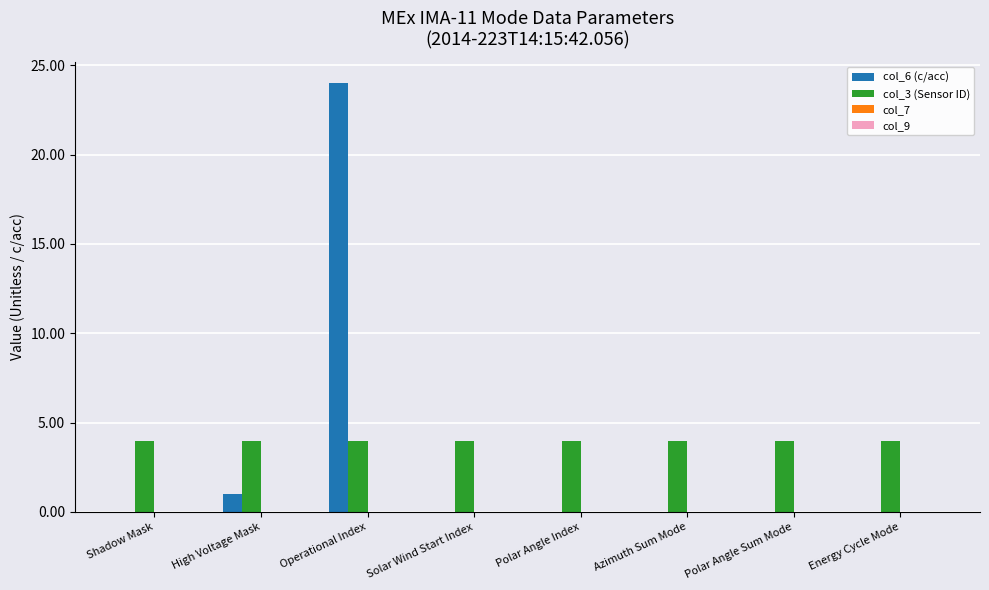

What is the maximum value for col_3 (Sensor ID)?

4